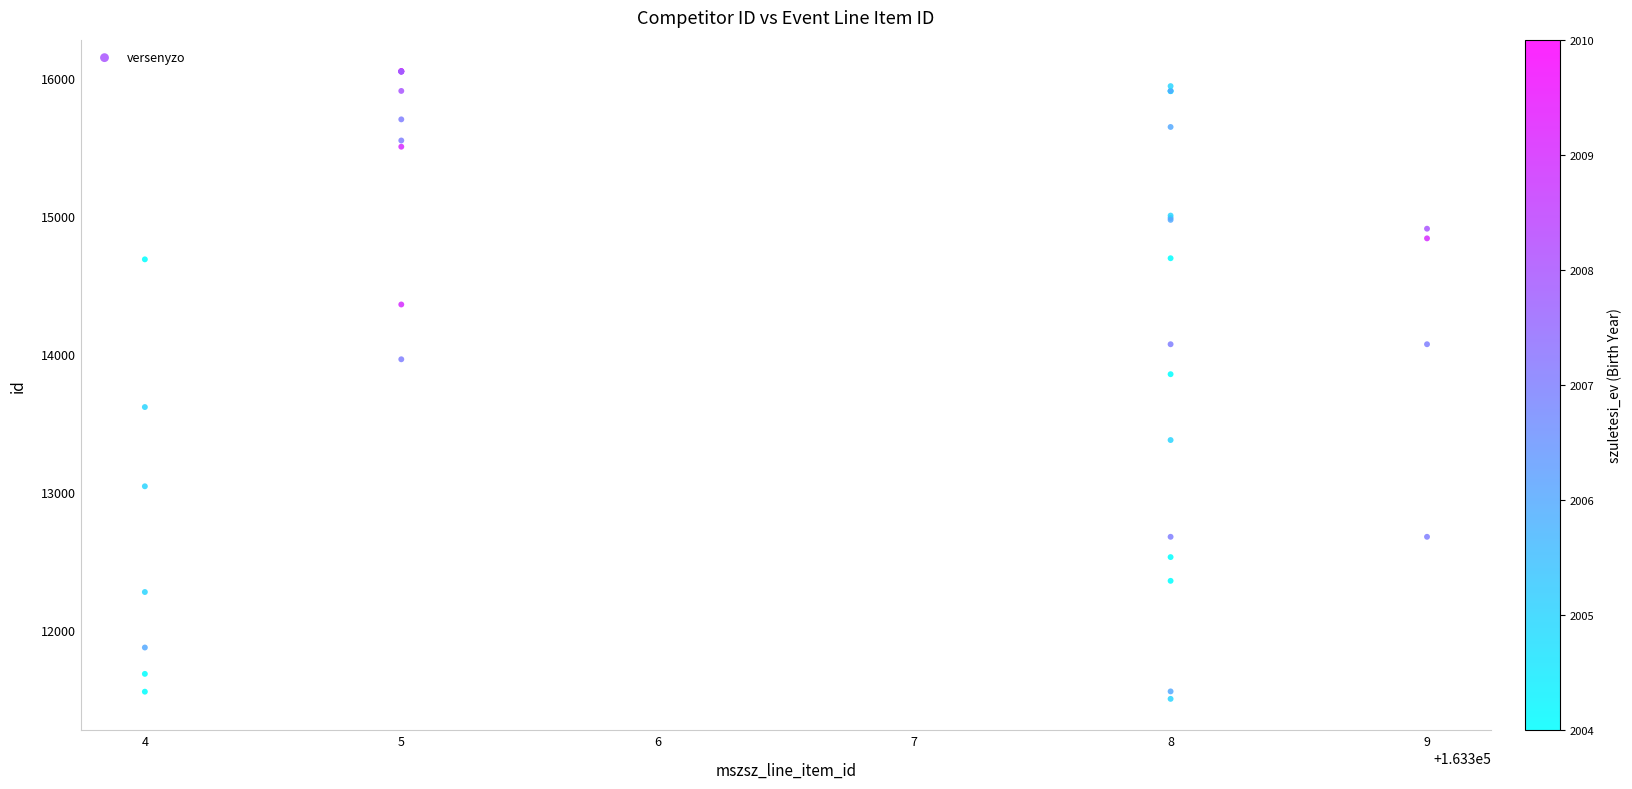

What Y value in the scatter plot is closest to 13773?

13851